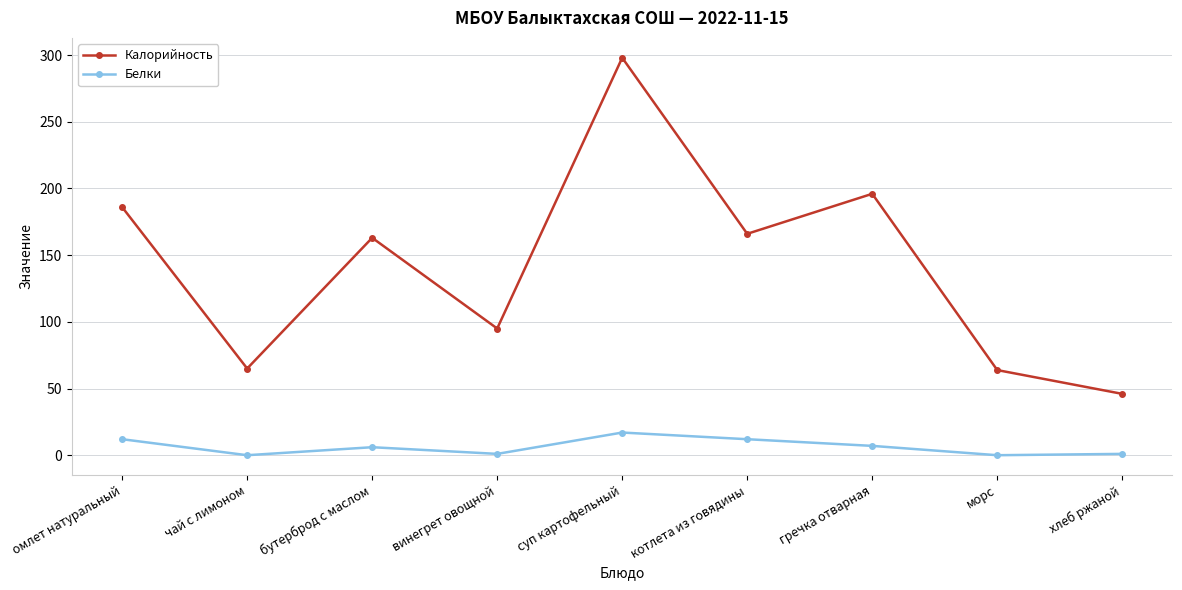

At which category is the sum across all series the highest?

суп картофельный